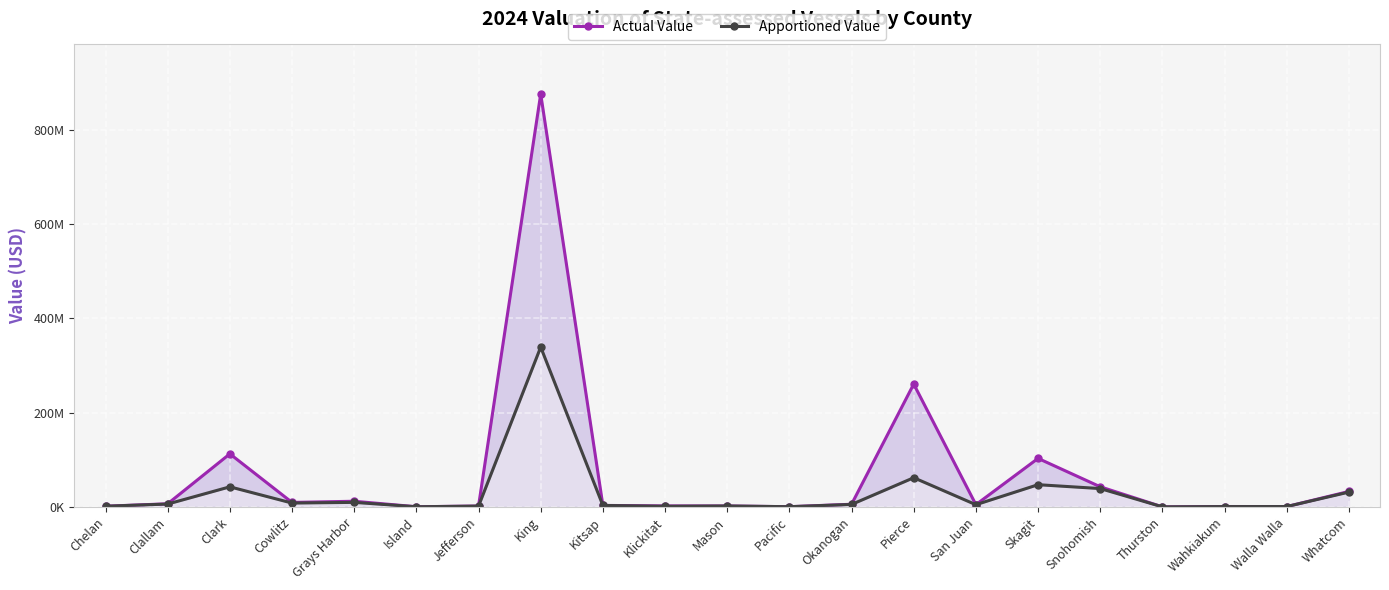

True or false: Actual Value has more than 2 interior local peaks.

True